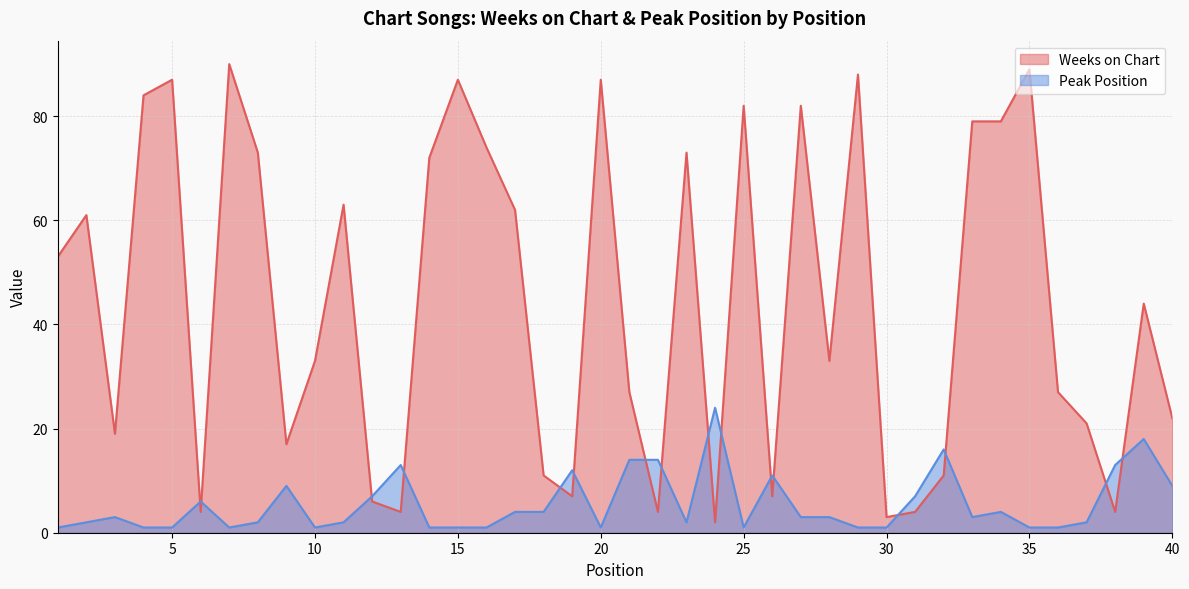

The Weeks on Chart series shows 18 at 4. True or false?

False